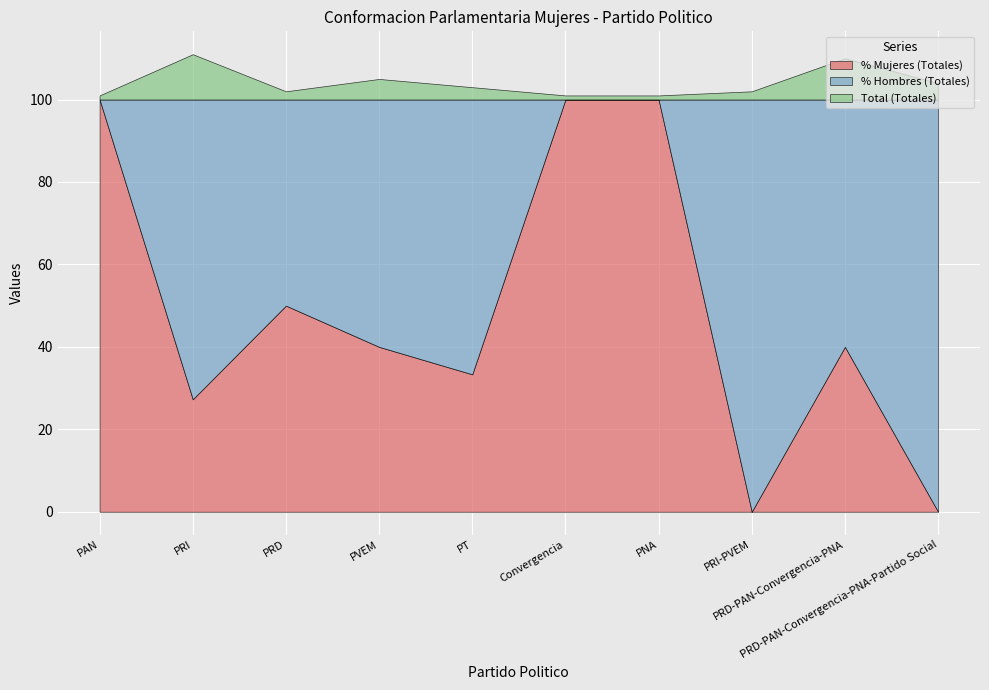

What is the difference between the % Mujeres (RP) values at PRI-PVEM and PT?

33.3